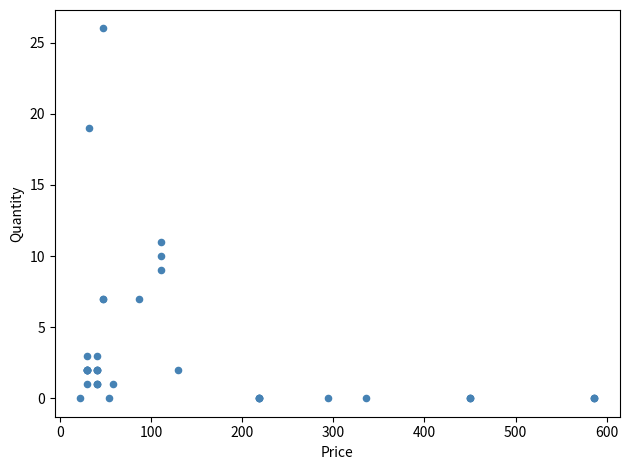

What Y value in the scatter plot is closest to 13?

11